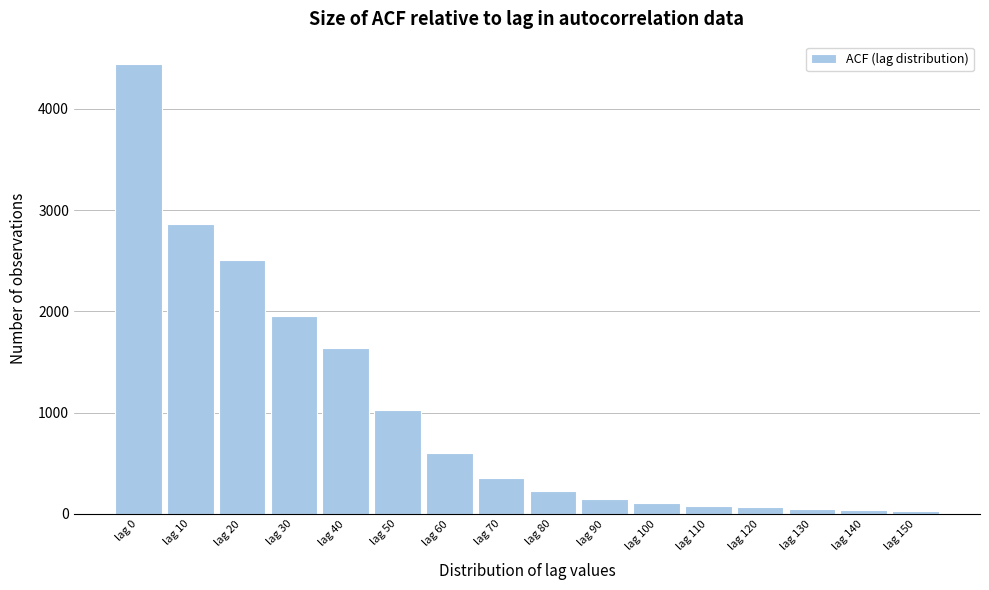

Is it true that the value at lag 0 is 4442?

True